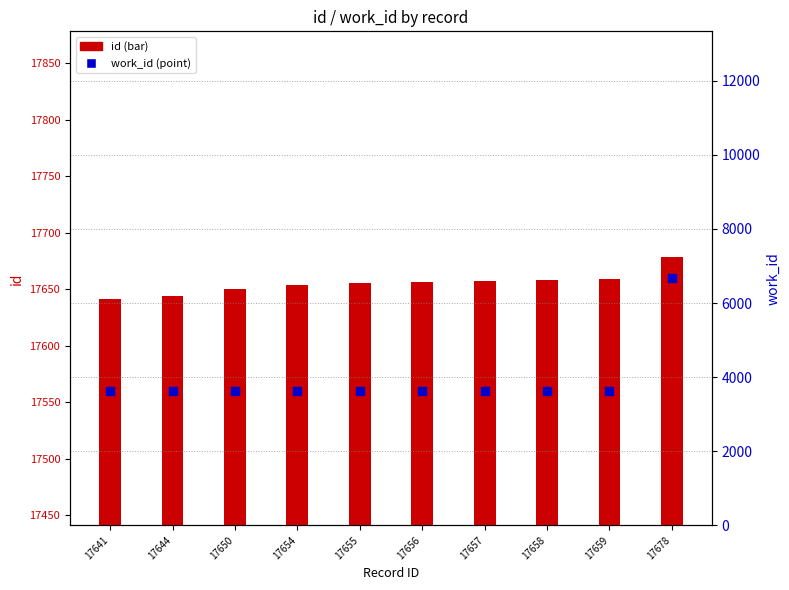

Is the value of work_id at 17656 greater than the value of id at 17641?

No